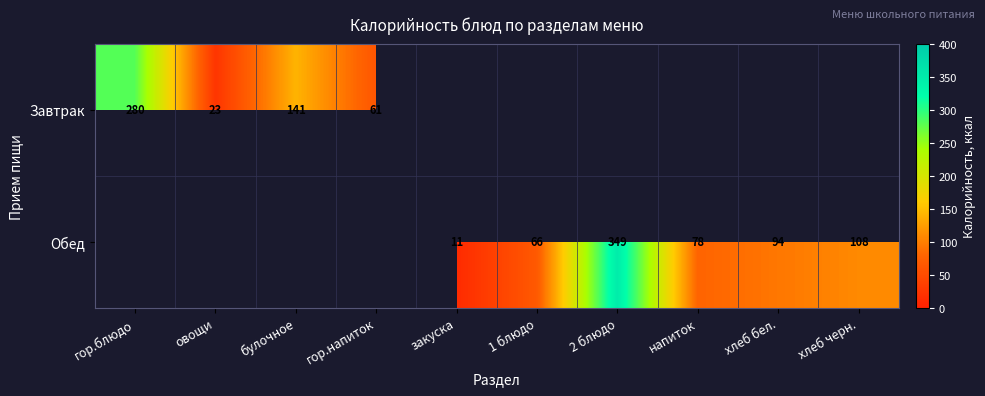

What is the minimum value shown in the chart?

11.0